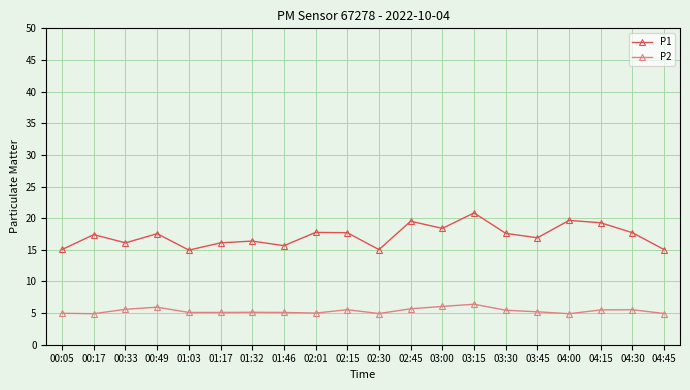

What is the label of the 5th point from the left?

01:03